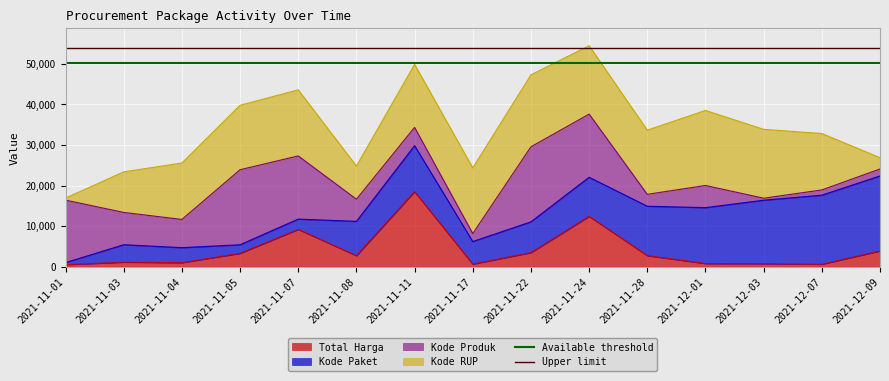

The Available threshold series shows 50122.8 at 2021-11-03. True or false?

True